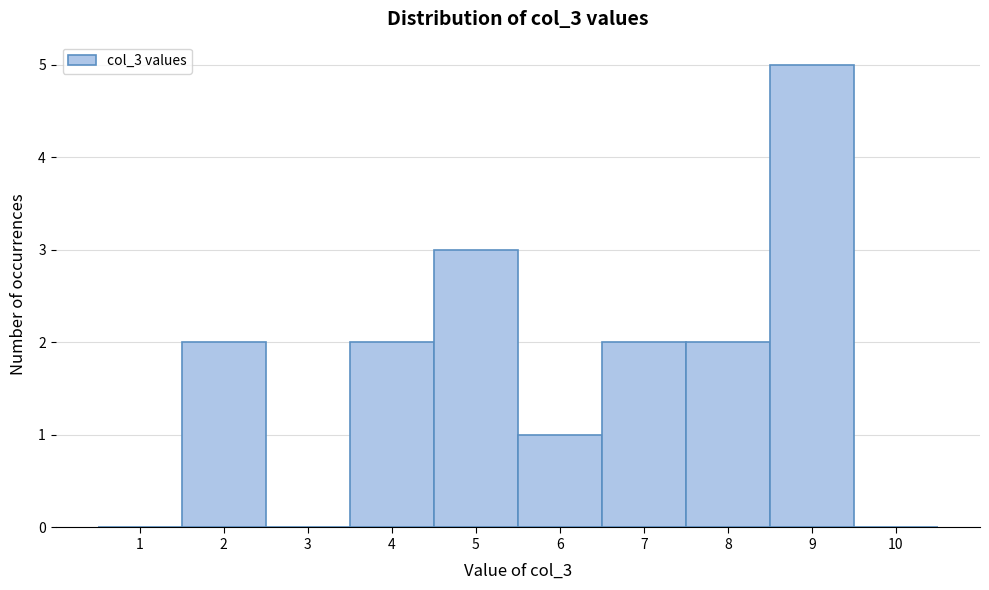

Reading left to right, transcribe this chart: for each bar, give the range it covers on the x-axis and its height. The values are not printed on the chart, so give them approximately, as read against the axis.

0.5 to 1.5: 0
1.5 to 2.5: 2
2.5 to 3.5: 0
3.5 to 4.5: 2
4.5 to 5.5: 3
5.5 to 6.5: 1
6.5 to 7.5: 2
7.5 to 8.5: 2
8.5 to 9.5: 5
9.5 to 10.5: 0